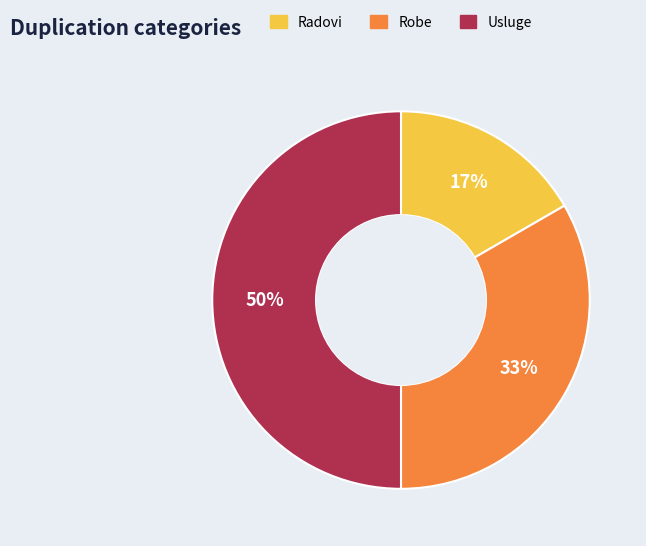

How many segments does this pie chart have?

3